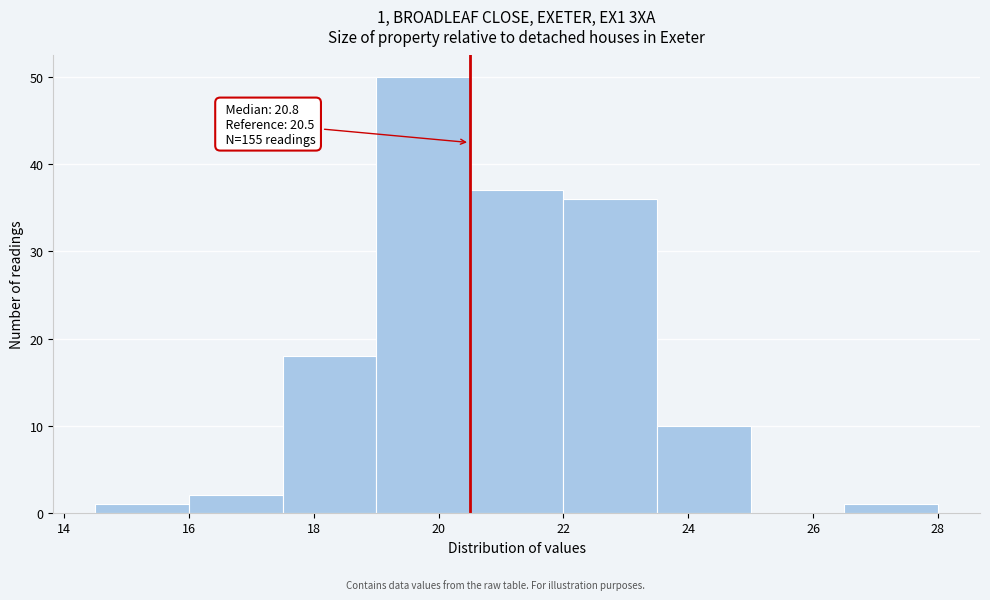

Which range on the x-axis has the tallest bar?

19.0 to 20.5